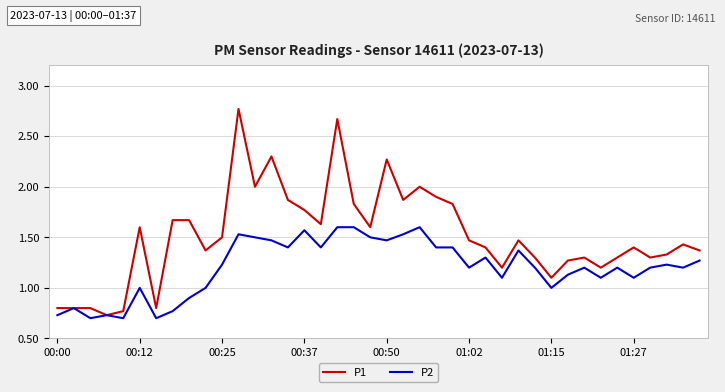

Which series has the largest total across all categories?

P1